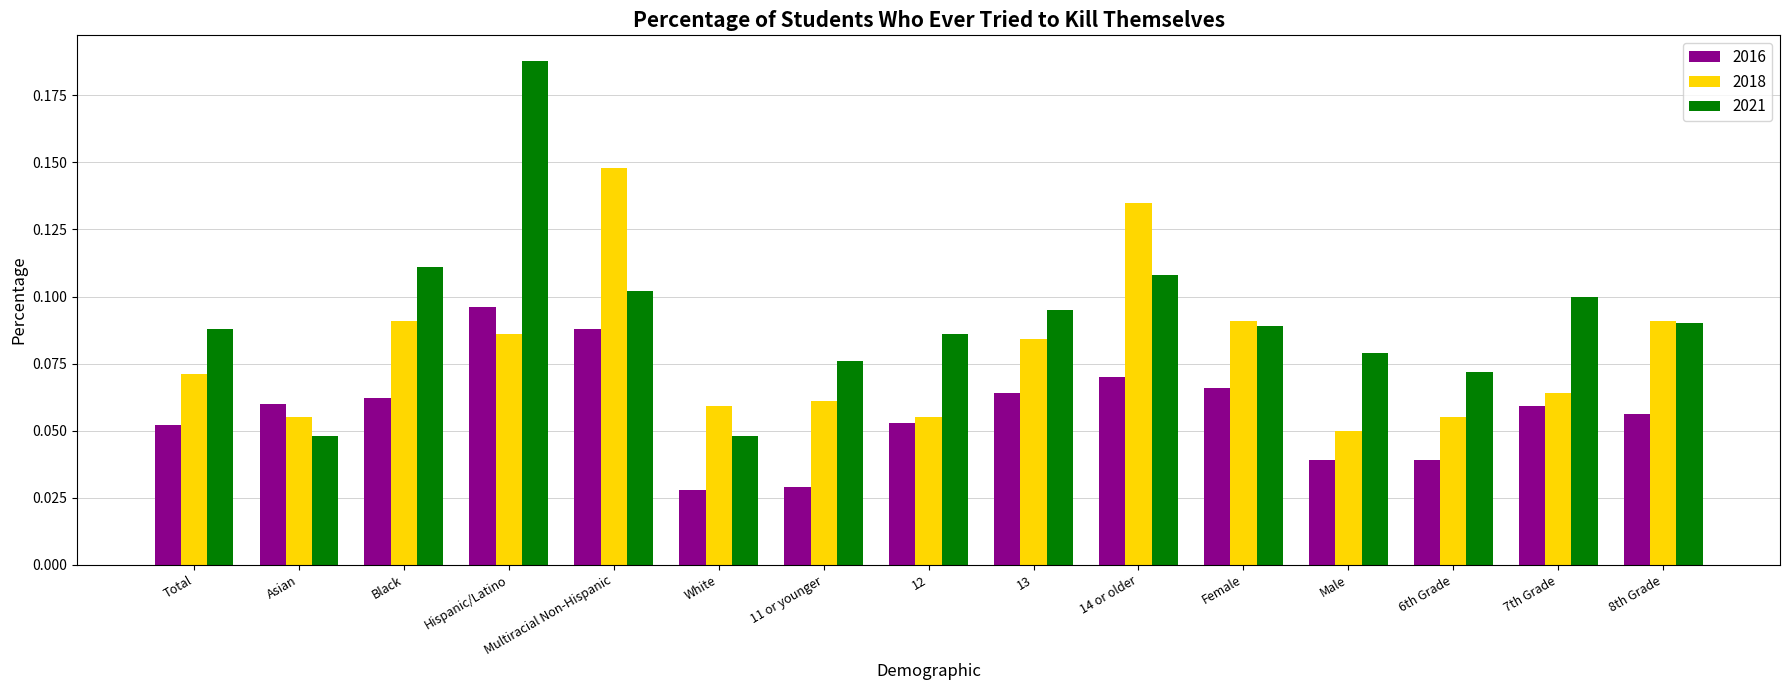

At which label does 2021 reach its peak?

Hispanic/Latino